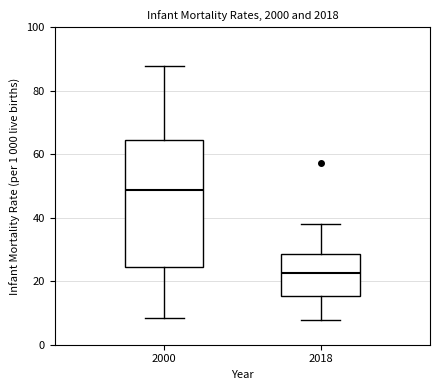

Where does the lower whisker of the box at x = 2018 end on the y-axis? The values are not printed on the chart, so give them approximately, as read against the axis.

8